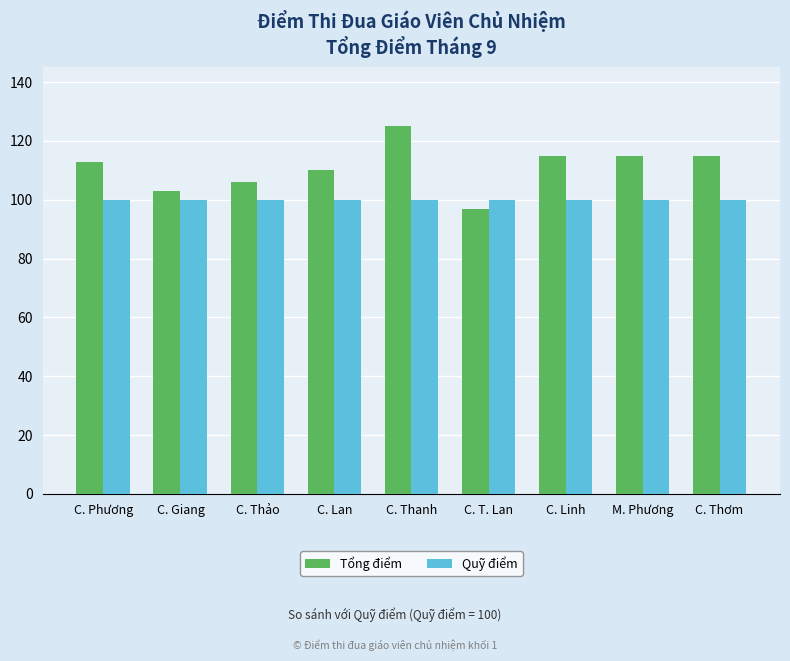

What is the difference between the maximum and minimum values in the Tổng điểm series?

28